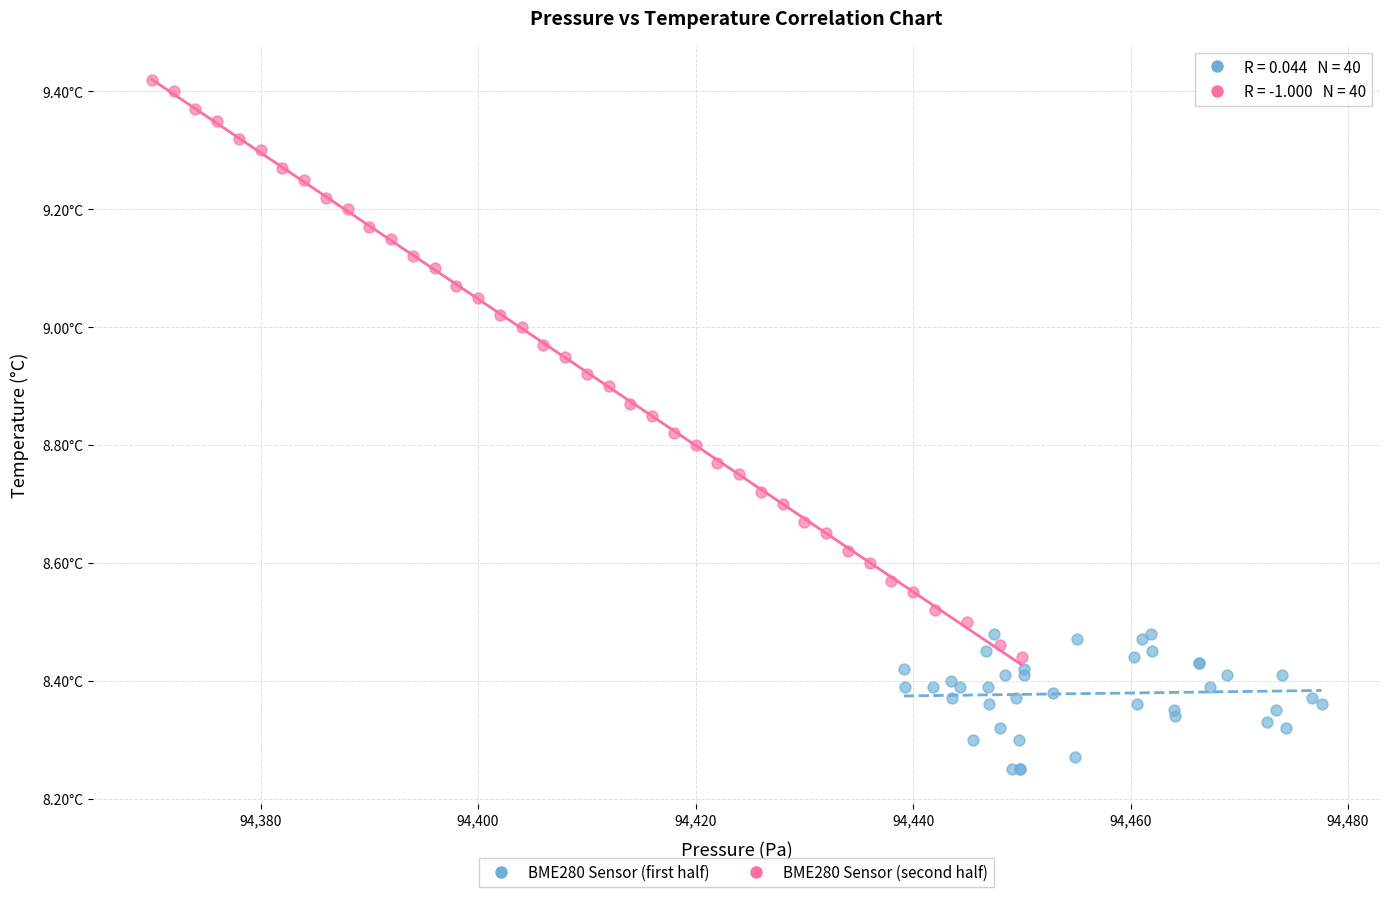

What are all the series names shown in the legend?

BME280 Sensor (first half), BME280 Sensor (second half)